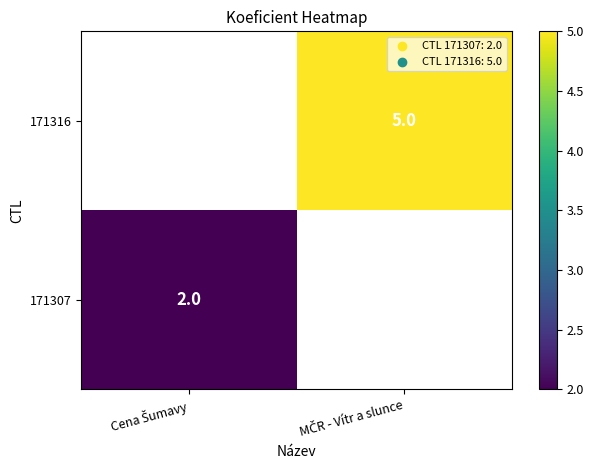

What is the minimum value shown in the chart?

2.0